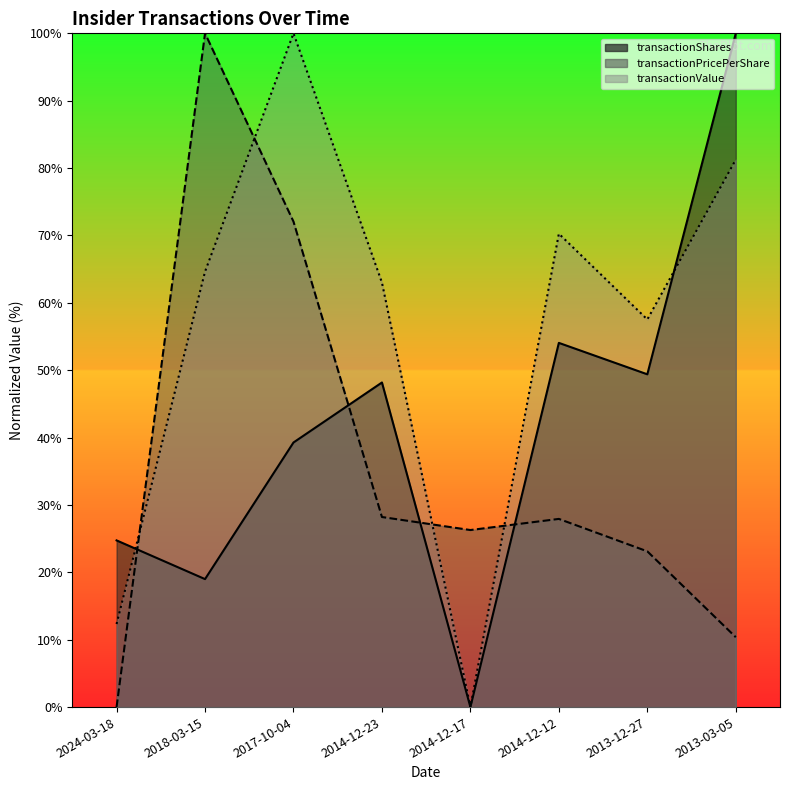

What is the label of the 7th point from the right?

2018-03-15